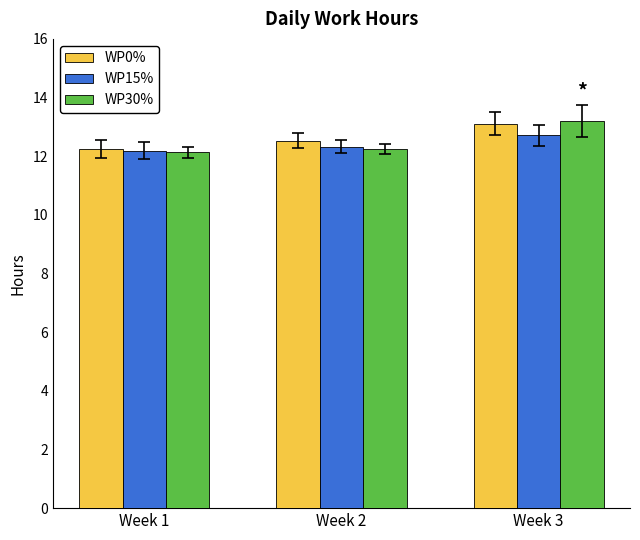

Is it true that WP15% equals 21.2 at Week 3?

False